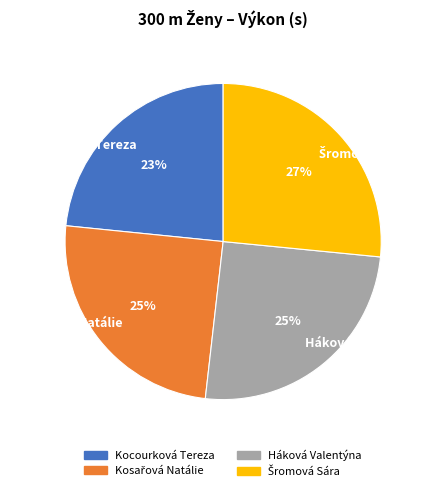

To the nearest percent, what is the average slice percentage?

25%